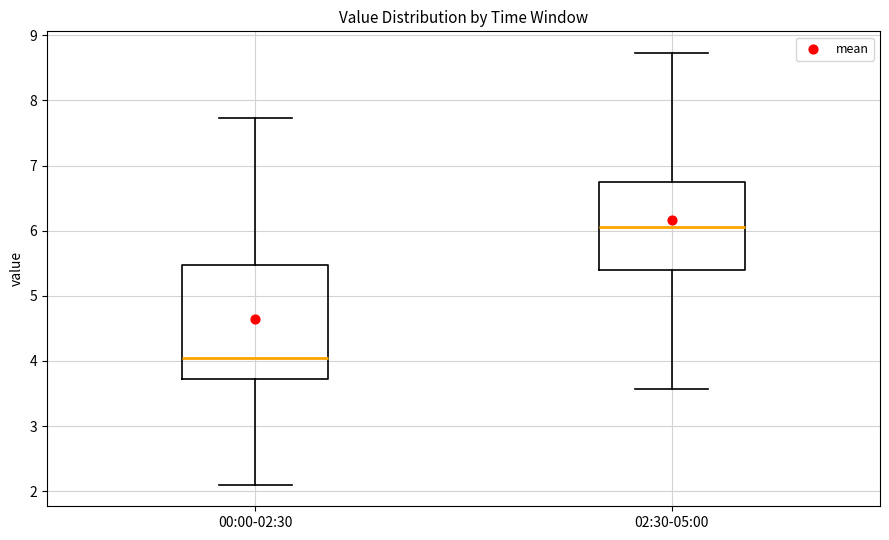

Reading left to right, read every box against the y-axis: the position of its median line, the range the box covers, and the ends of its whiskers. The values are not printed on the chart, so give them approximately, as read against the axis.

00:00-02:30: median 4.1, box 3.7 to 5.5, whiskers 2.1 to 7.7
02:30-05:00: median 6.1, box 5.4 to 6.8, whiskers 3.6 to 8.7